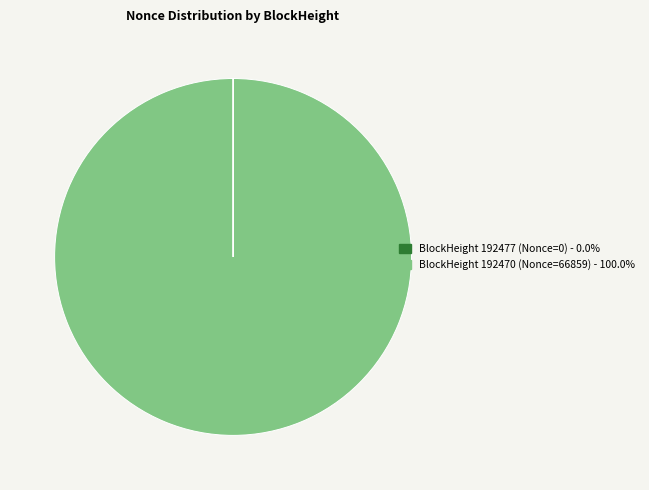

Is there a majority slice in this chart?

Yes